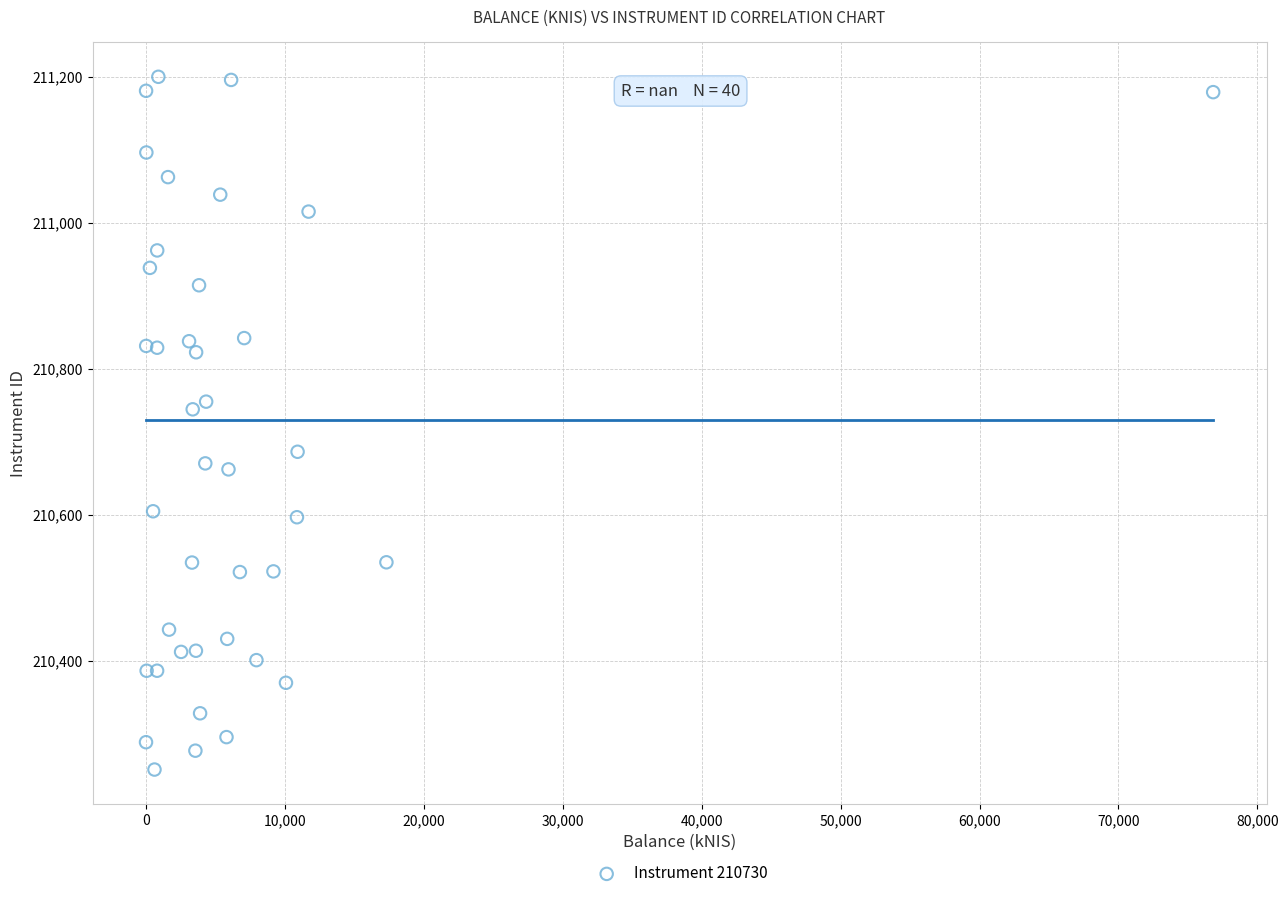

What Y value in the scatter plot is closest to 210725?

210744.2